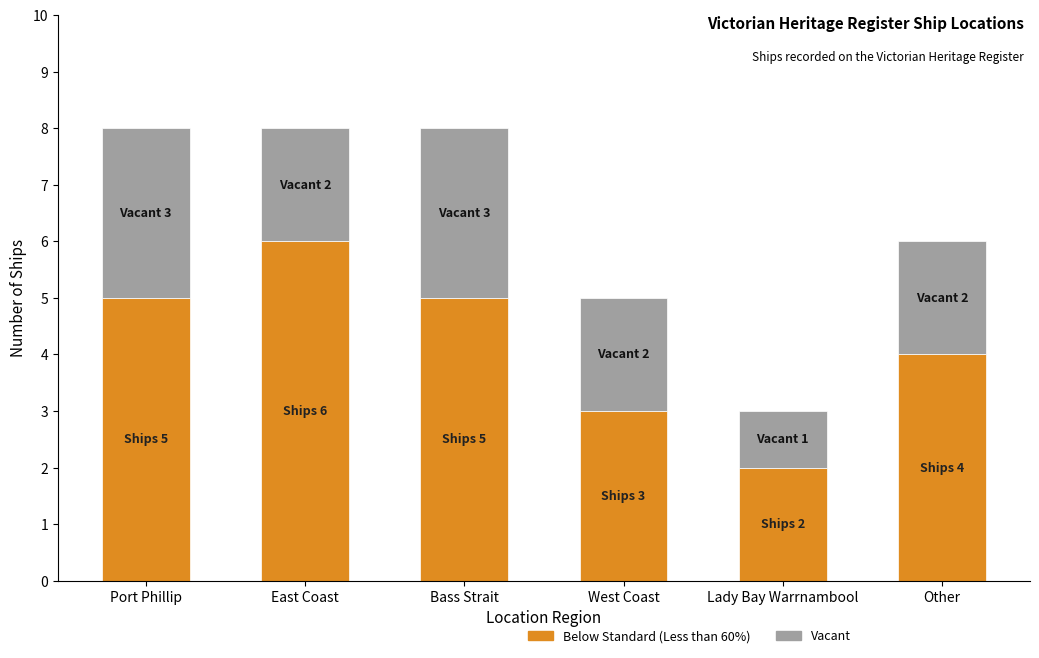

What is the total value across all series at Lady Bay Warrnambool?

3